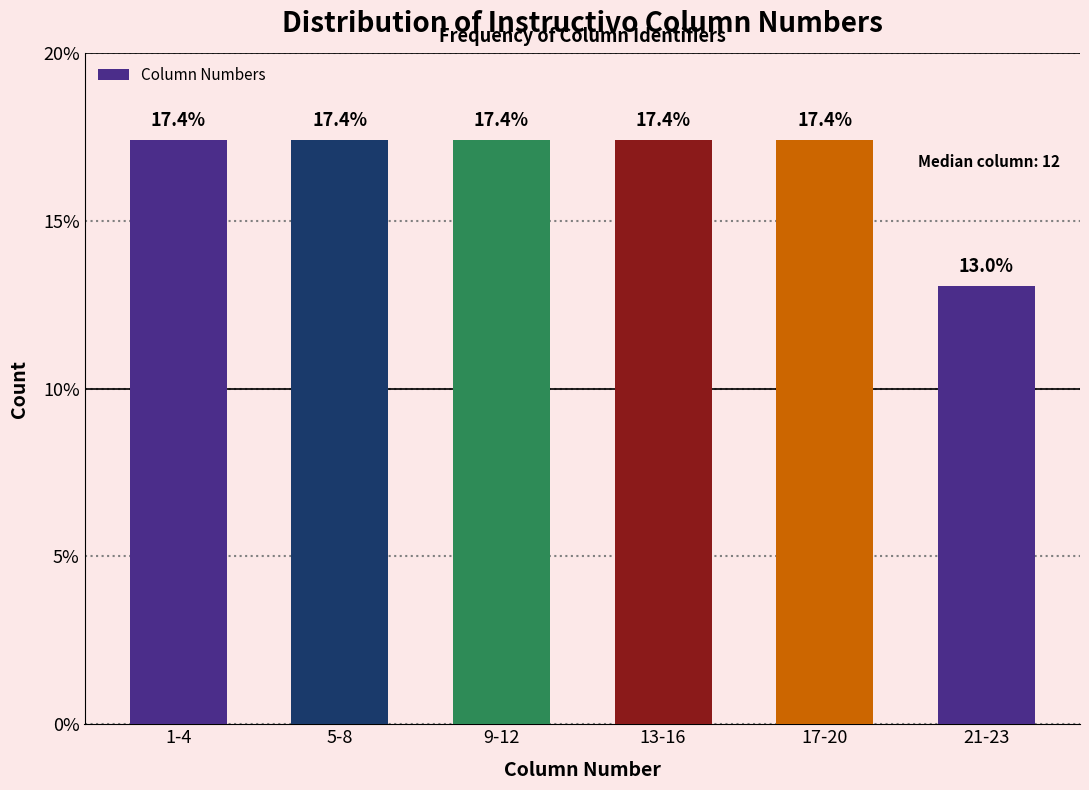

Reading right to left, transcribe all the data shown in this chart.

21-23=13.0	17-20=17.4	13-16=17.4	9-12=17.4	5-8=17.4	1-4=17.4